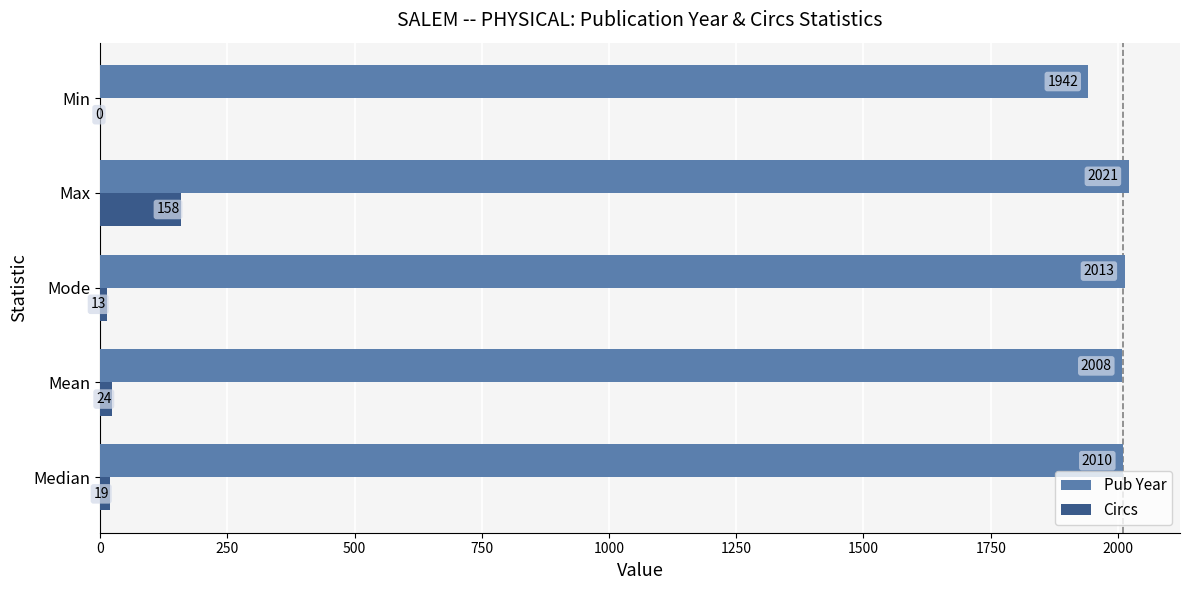

Which category has the highest value across all series?

Max